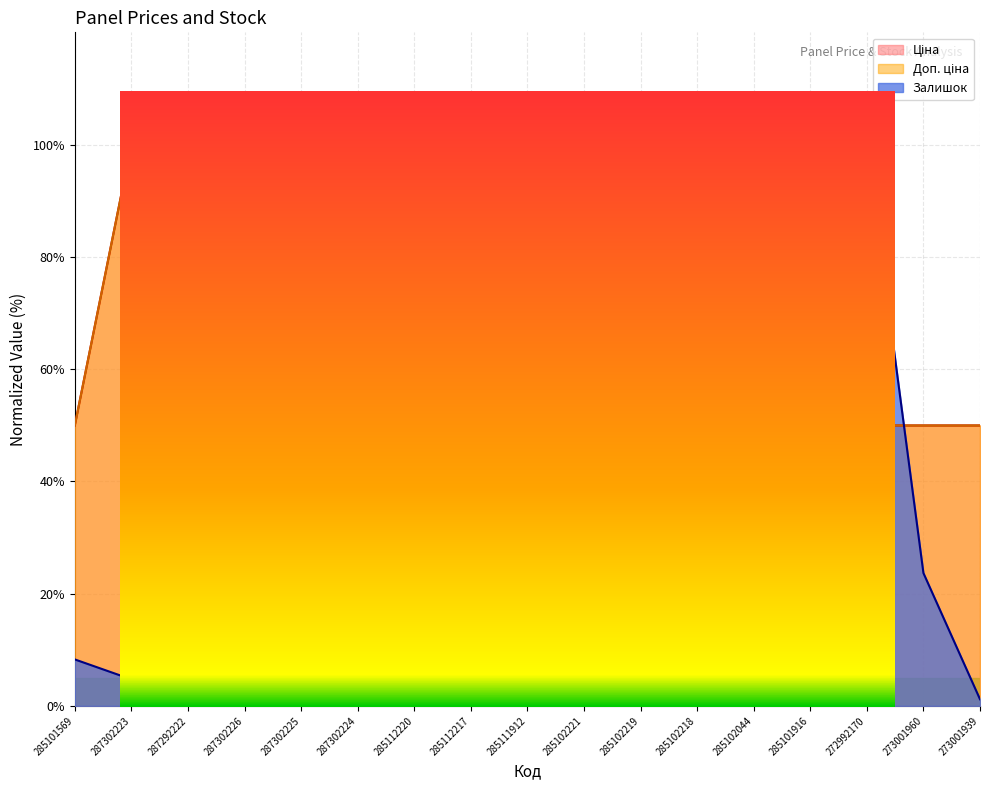

Which series has the widest spread of values?

Залишок